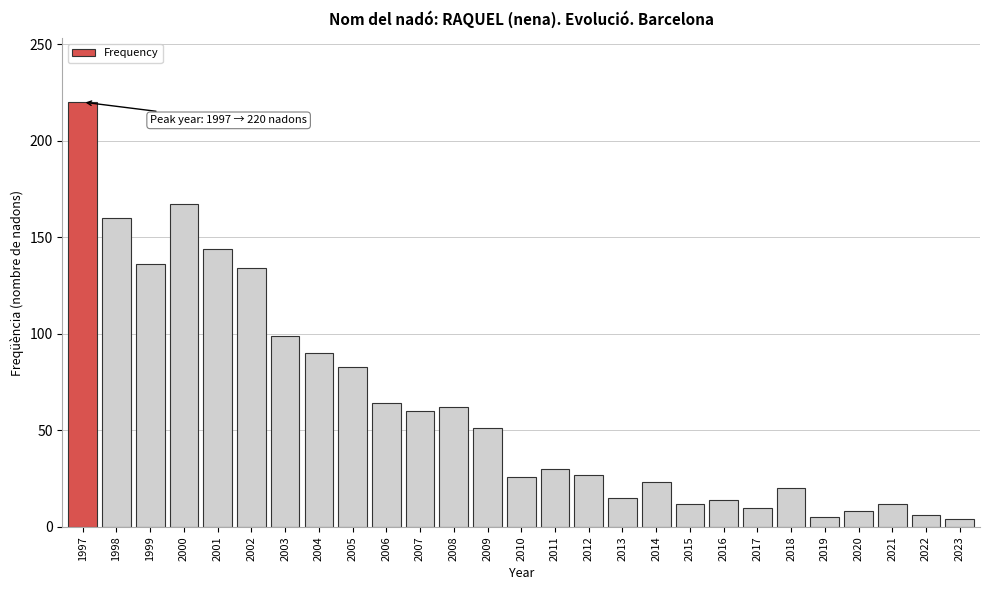

What value does the data have at 1998?

160